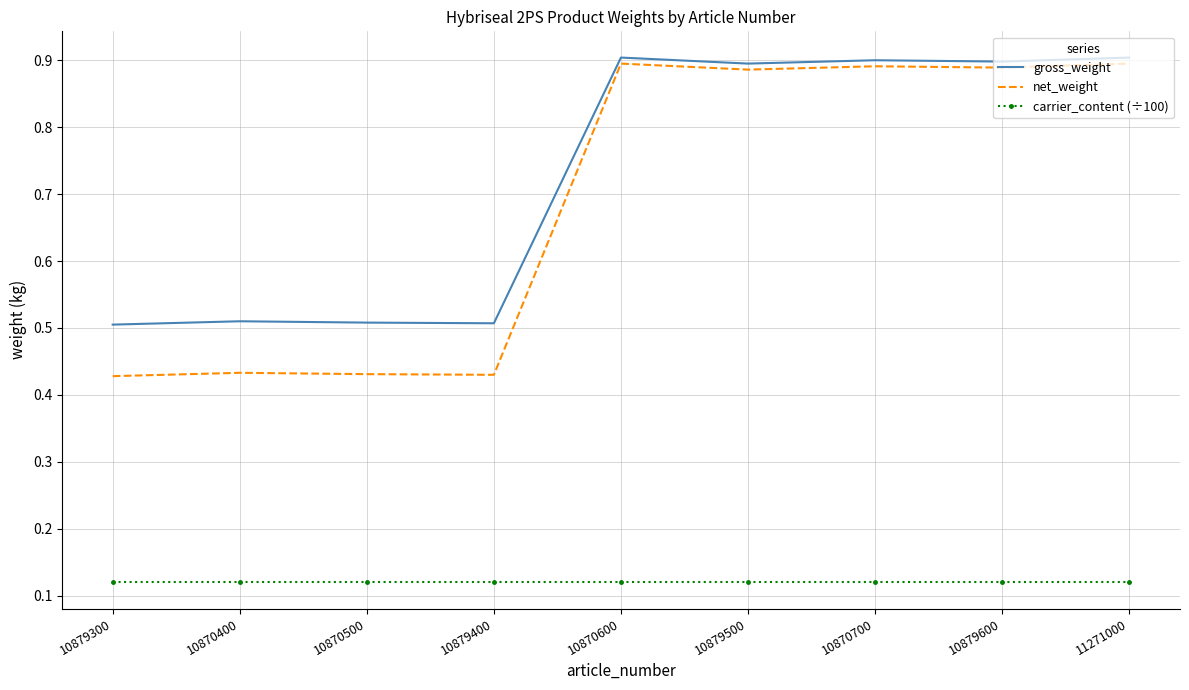

What is the spread (max minus min) of values at 10870600?

0.8